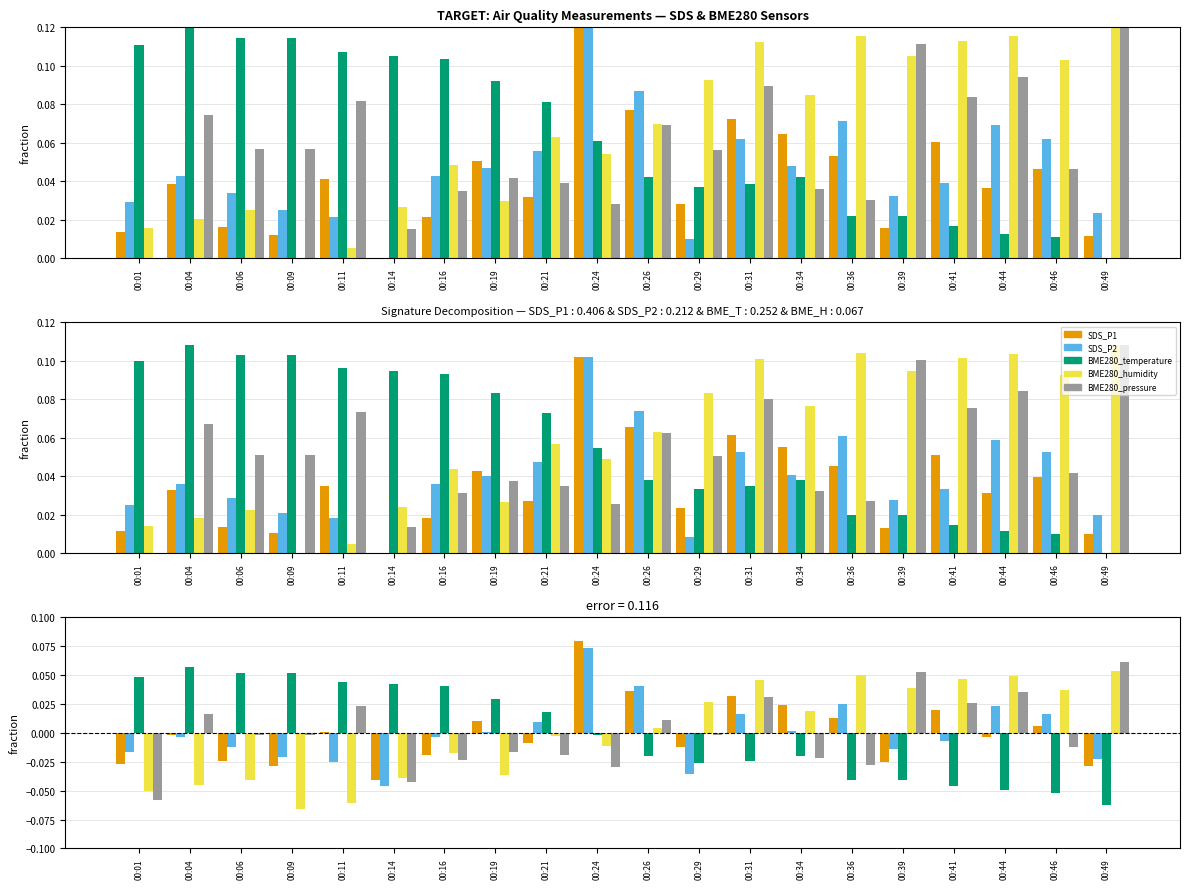

What is the difference between the highest and lowest values at 00:26?

0.1